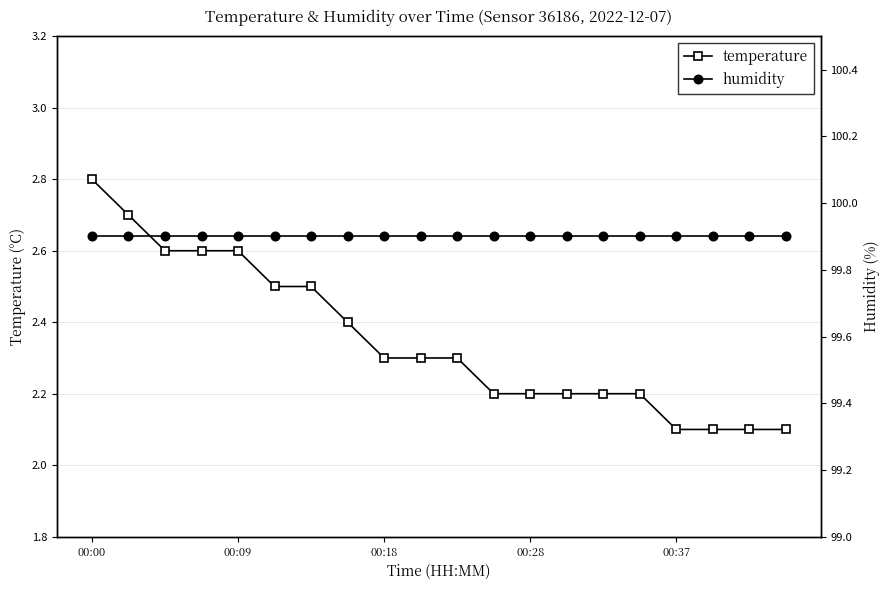

Rank the series by their maximum value, from lowest to highest.

temperature, humidity